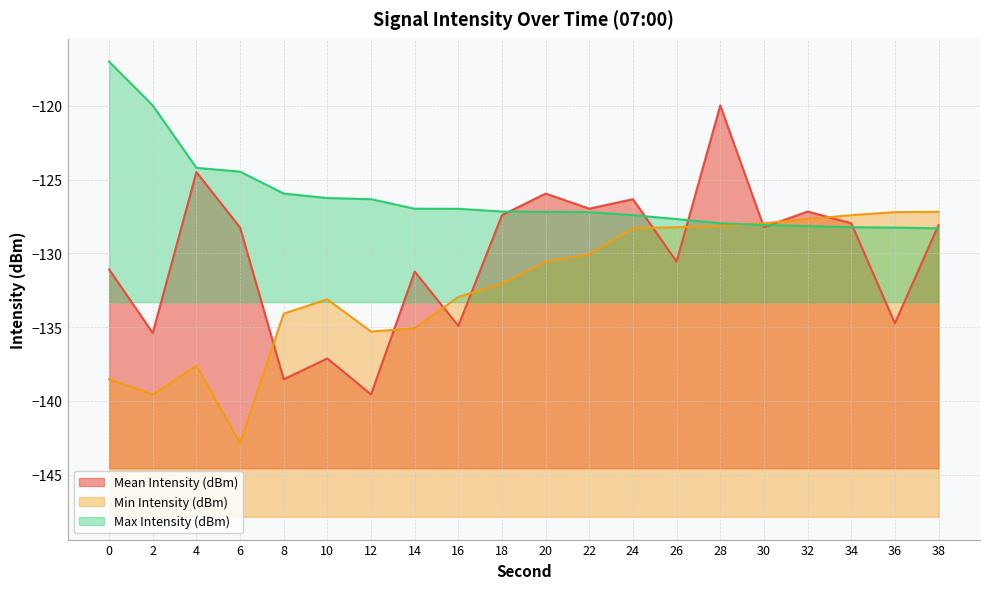

Does the chart display data point markers on the line(s)?

No